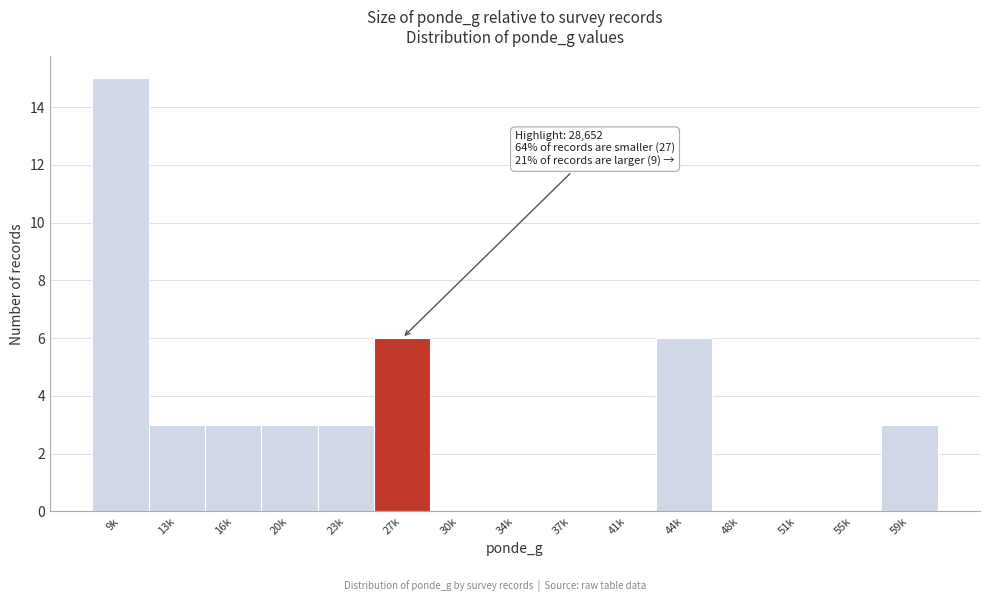

Reading right to left, list all the values displayed in this chart.

59k=3	55k=0	51k=0	48k=0	44k=6	41k=0	37k=0	34k=0	30k=0	27k=6	23k=3	20k=3	16k=3	13k=3	9k=15